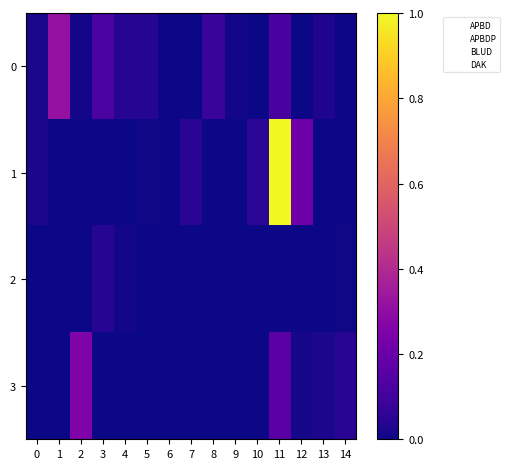

At which category is the sum across all series the highest?

11